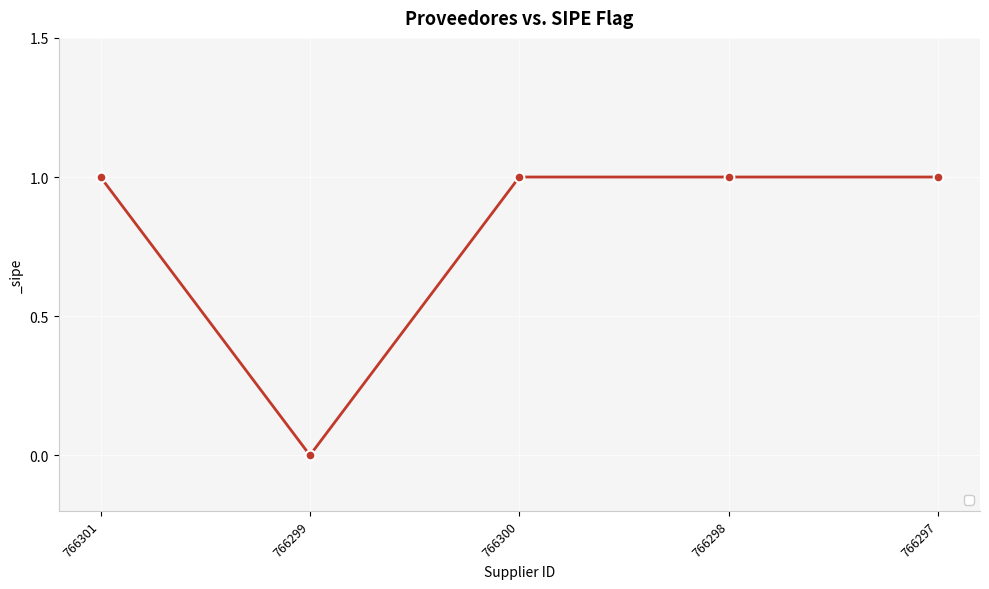

What position from the left is 766298?

4